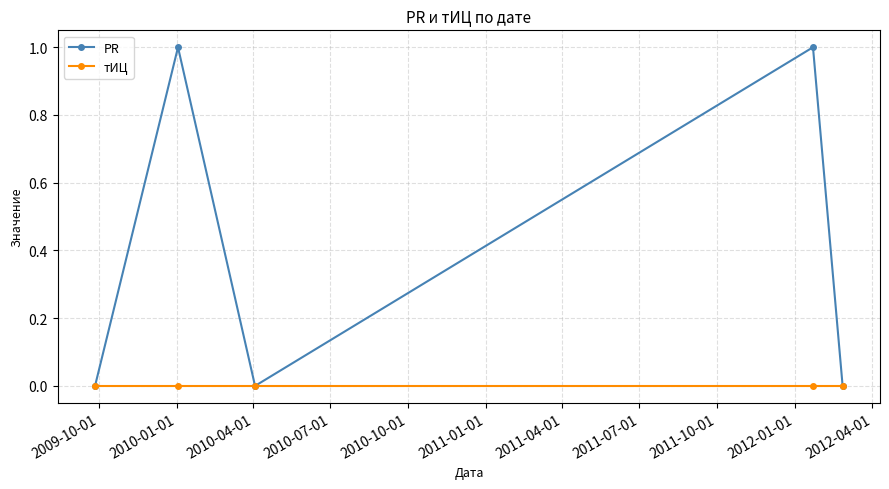

Reading right to left, transcribe all the data shown in this chart.

PR: 0	1	0	1	0
тИЦ: 0	0	0	0	0